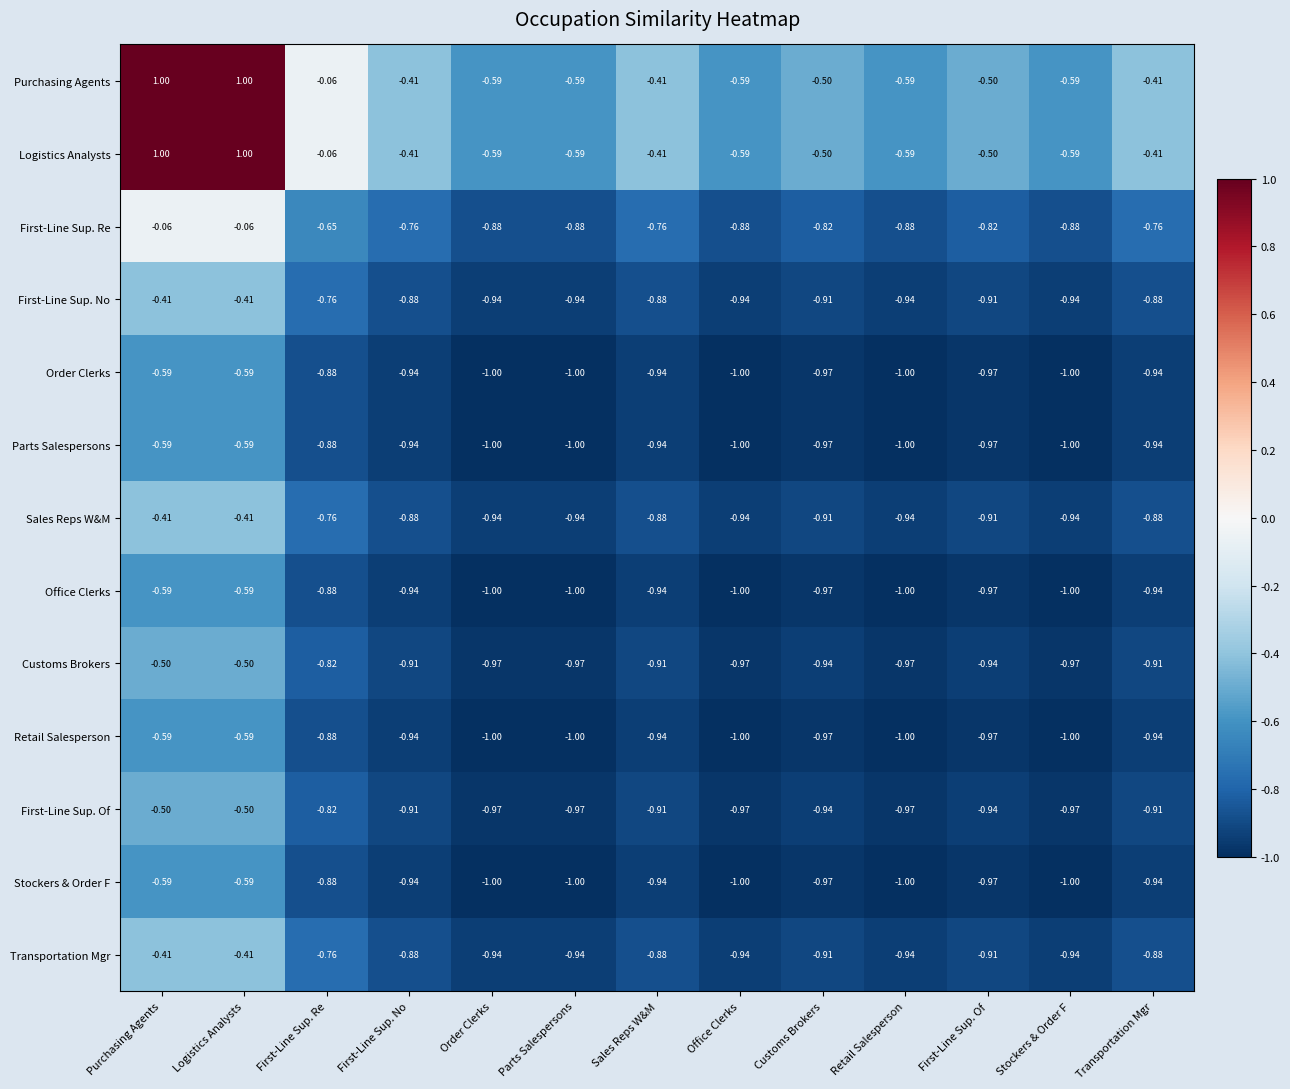

Is the value of First-Line Sup. Re at Stockers & Order F greater than the value of Parts Salespersons at Customs Brokers?

Yes